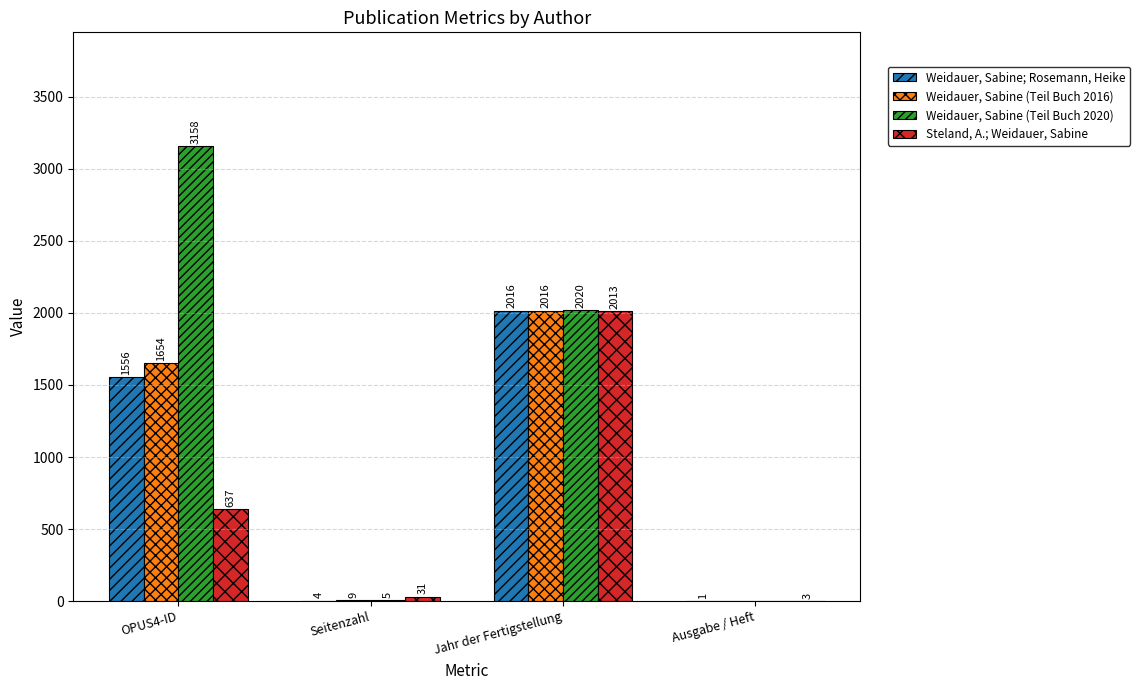

Are the bars grouped side by side (vs. stacked)?

Yes